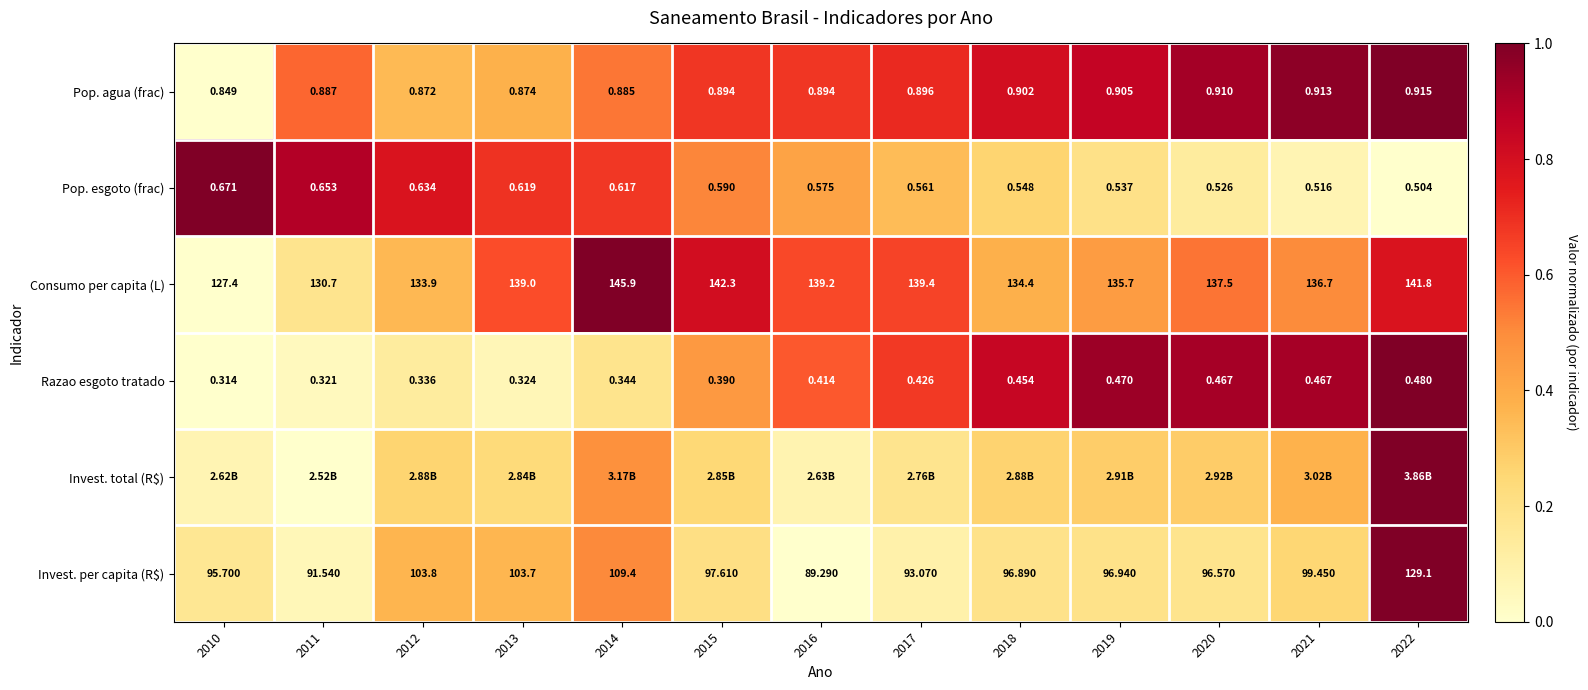

Is the value of Consumo per capita (L) at 2015 greater than the value of Pop. agua (frac) at 2016?

Yes